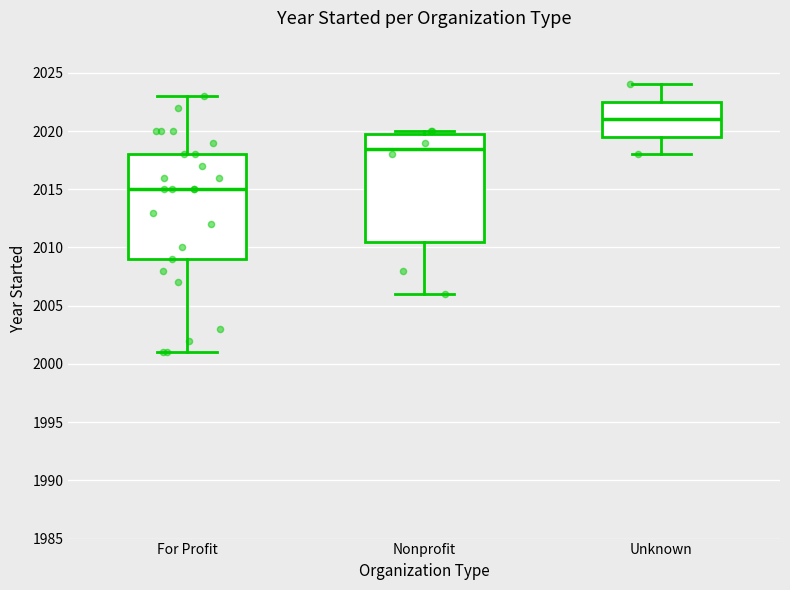

Where is the lower edge of the box for Nonprofit on the y-axis? The values are not printed on the chart, so give them approximately, as read against the axis.

2010.5